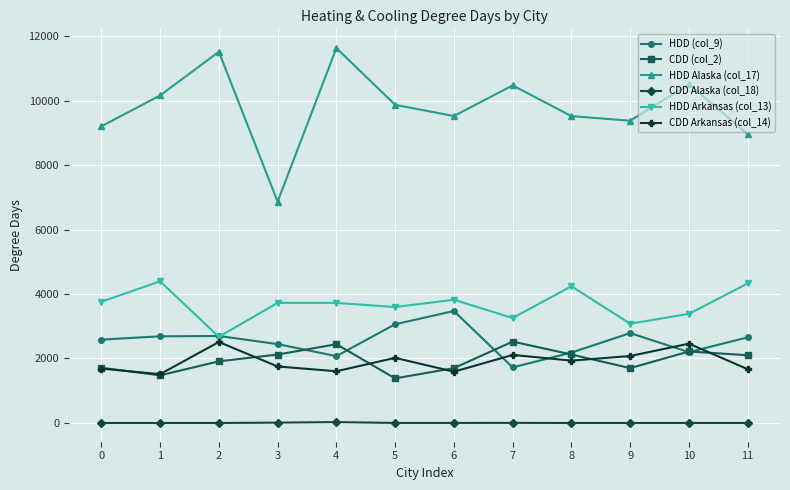

What is the maximum value shown in the chart?

11628